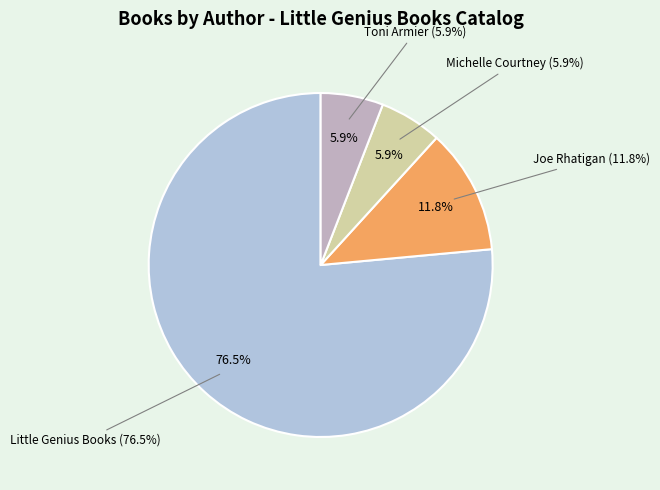

Which slice is the smallest?

Michelle Courtney